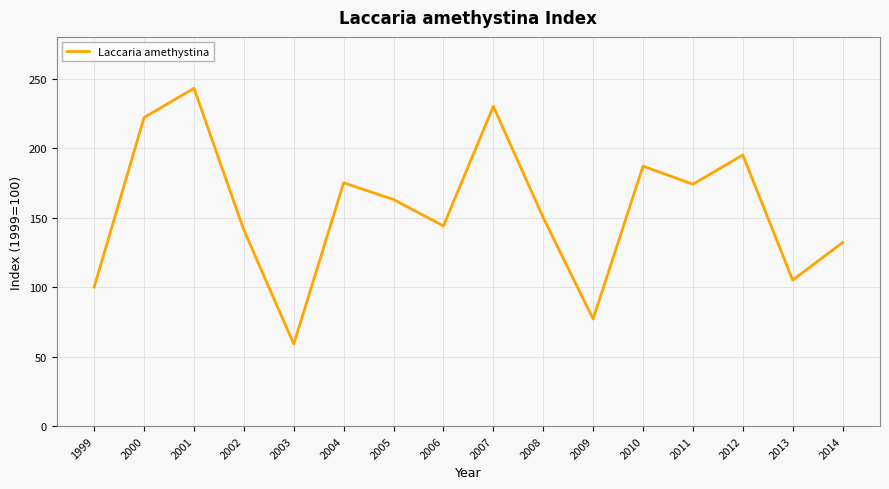

Between 2012 and 2005, which is larger?

2012